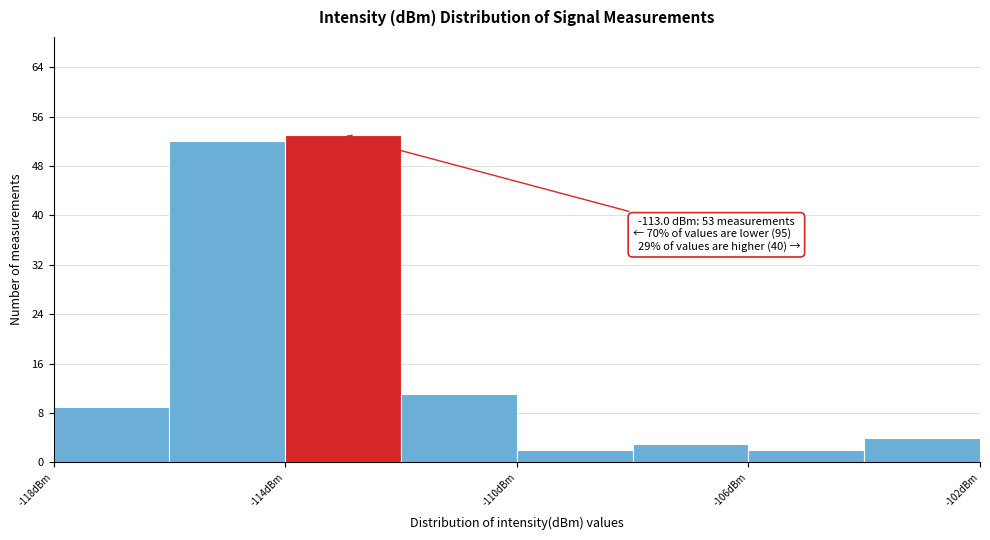

Over which range of the x-axis is the bar tallest?

-114 to -112